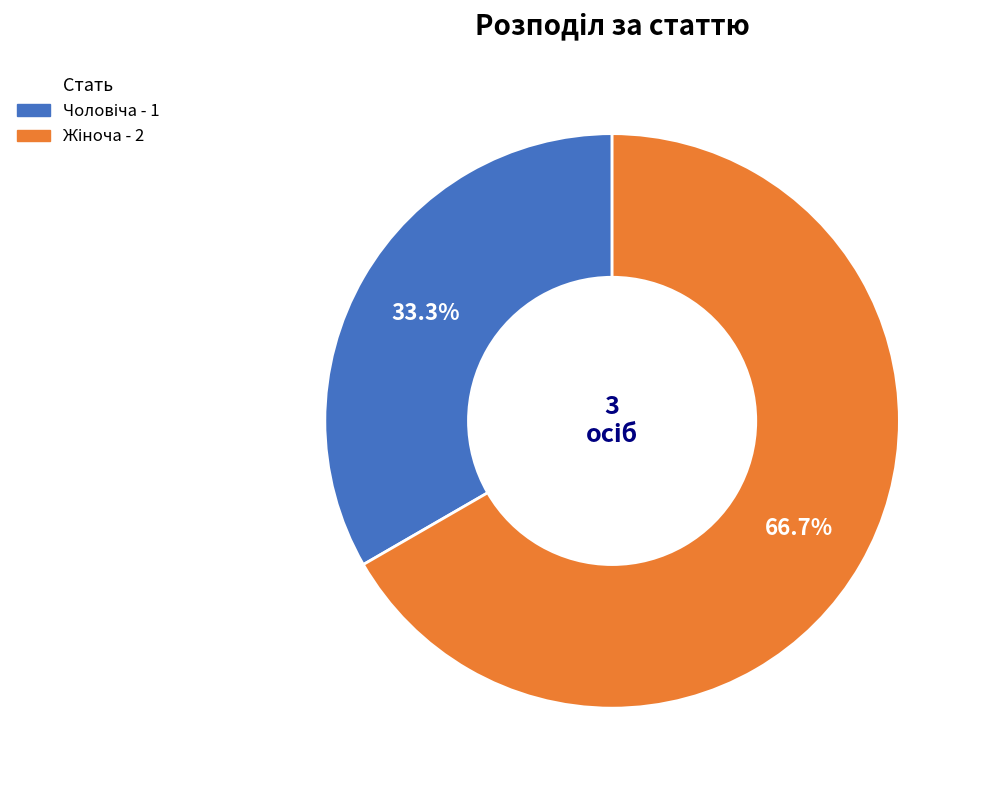

Is there a majority slice in this chart?

Yes